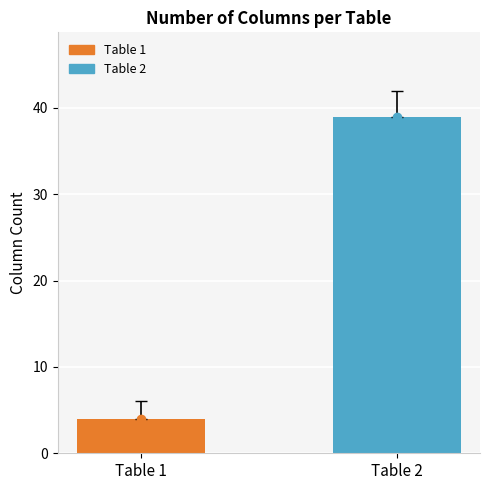

What is the value of the 1st bar from the left?

4